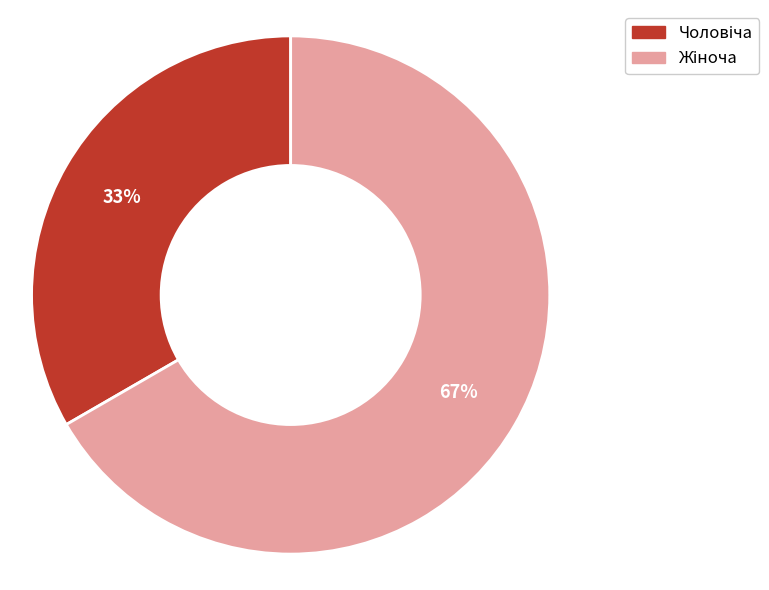

Is there any slice that represents more than half of the pie?

Yes